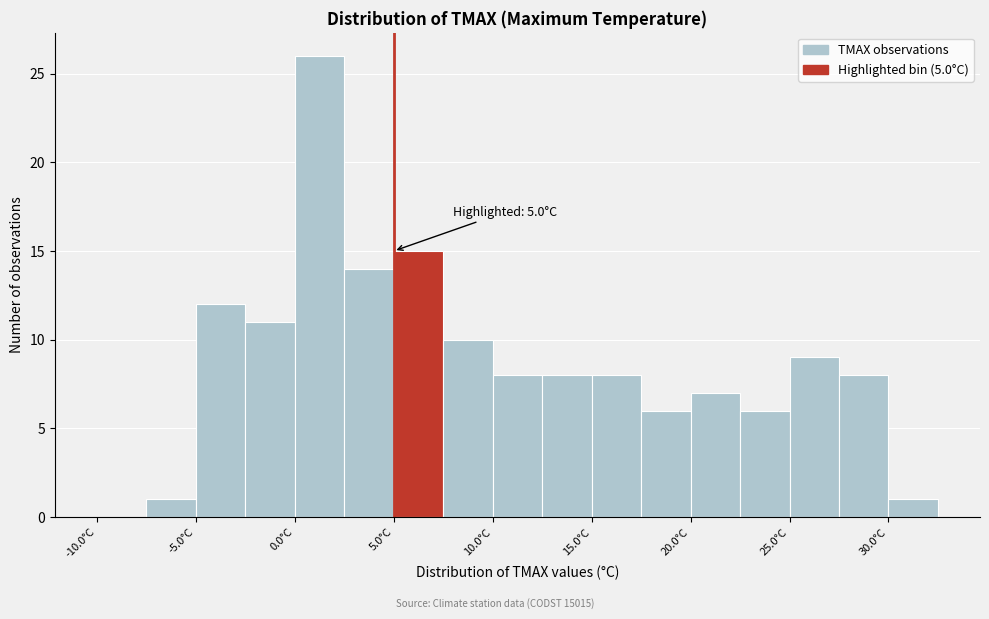

Which range on the x-axis has the tallest bar?

0.0 to 2.5